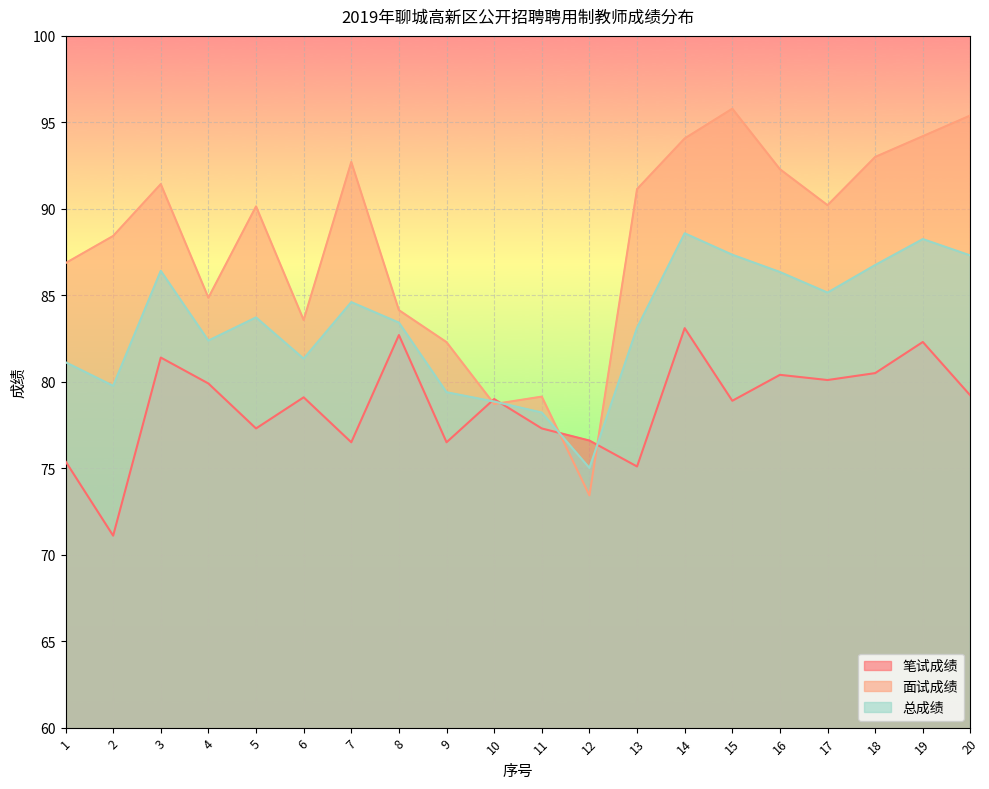

Which category has the highest value in the 总成绩 series?

14